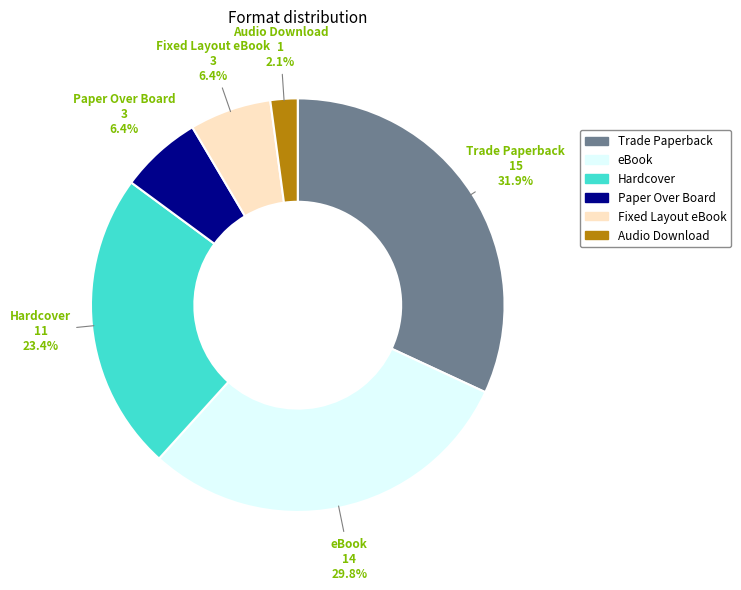

Combined, what portion of the pie is Paper Over Board and Trade Paperback?

38.3%